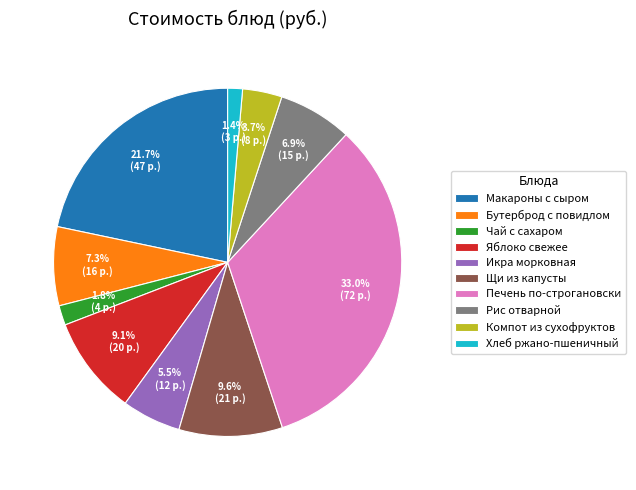

Does Макароны с сыром represent more than half of the total?

No